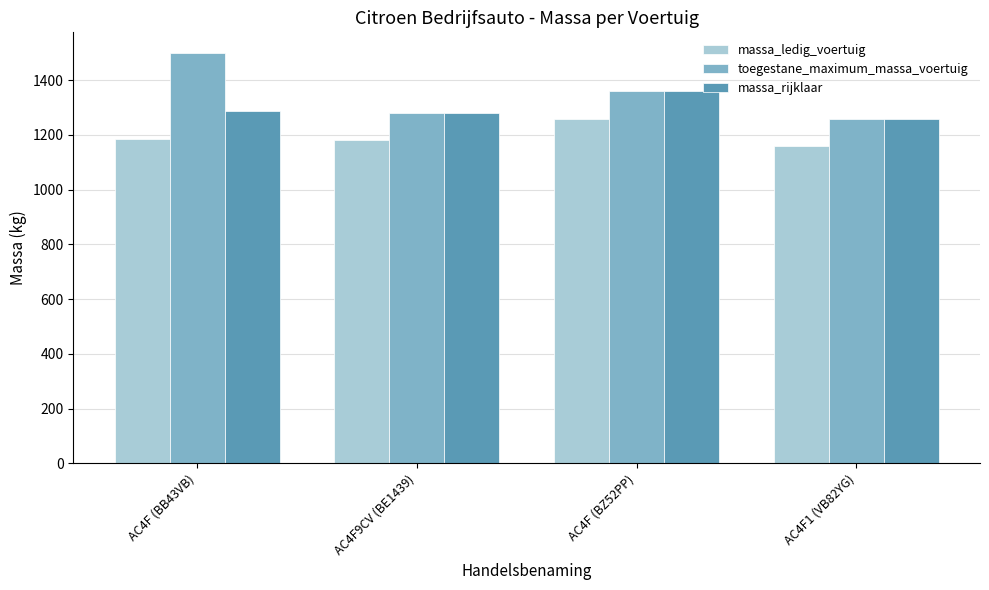

What is the sum of all massa_rijklaar values?

5186